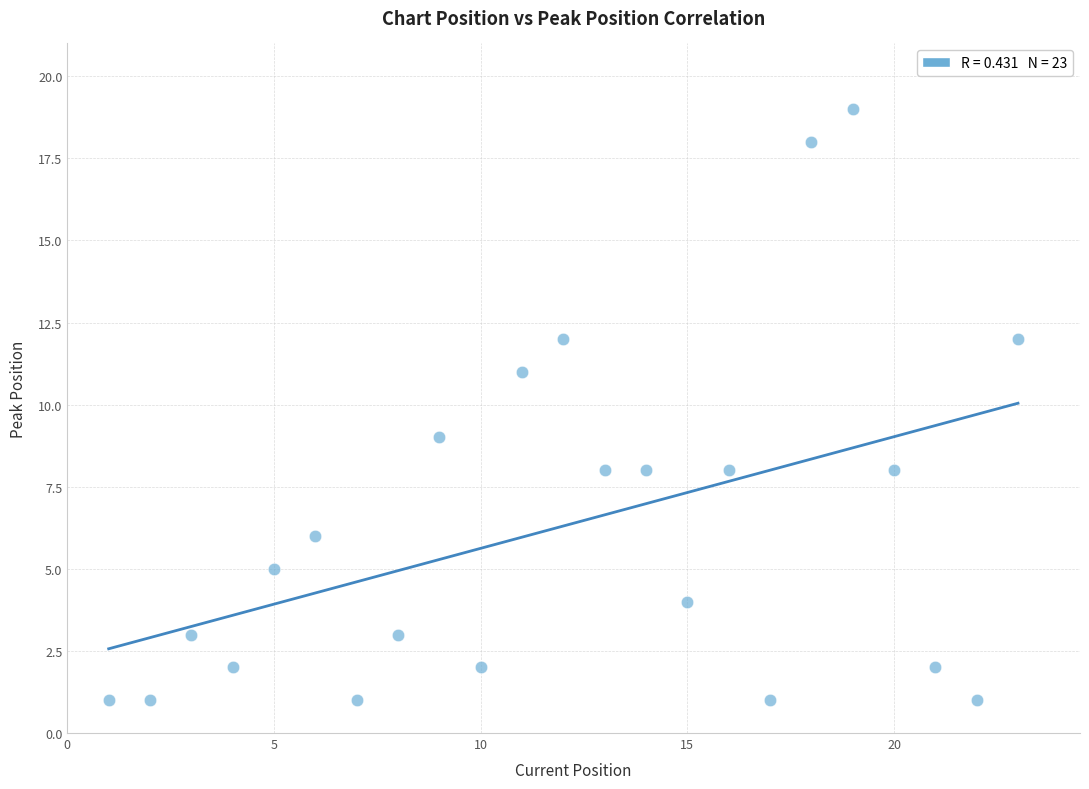

What is the range of X values (max minus min)?

22